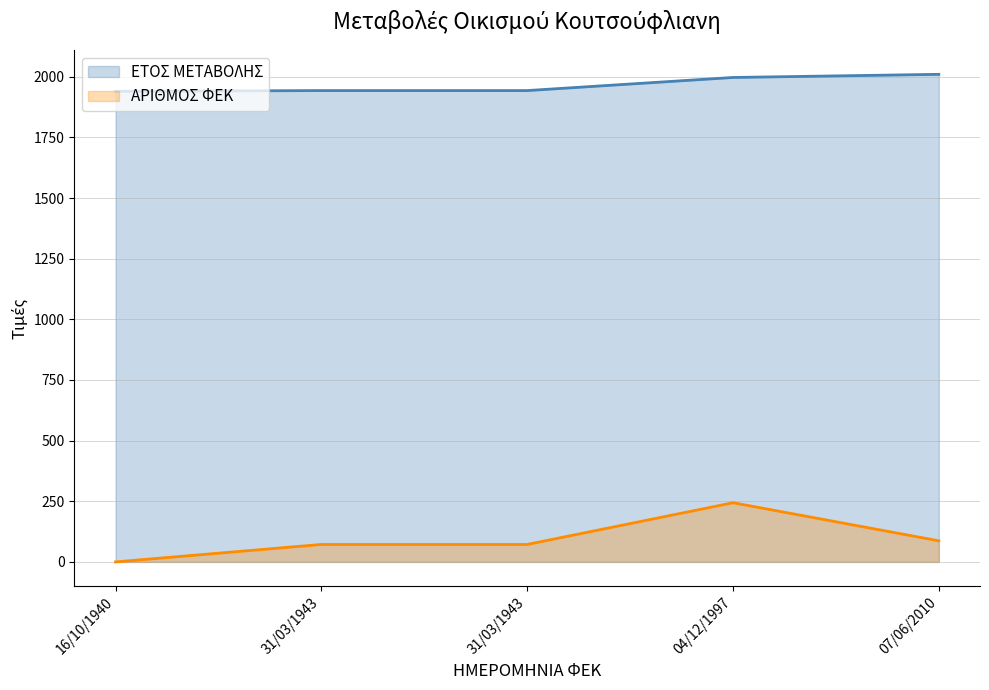

At which category is the sum across all series the highest?

04/12/1997